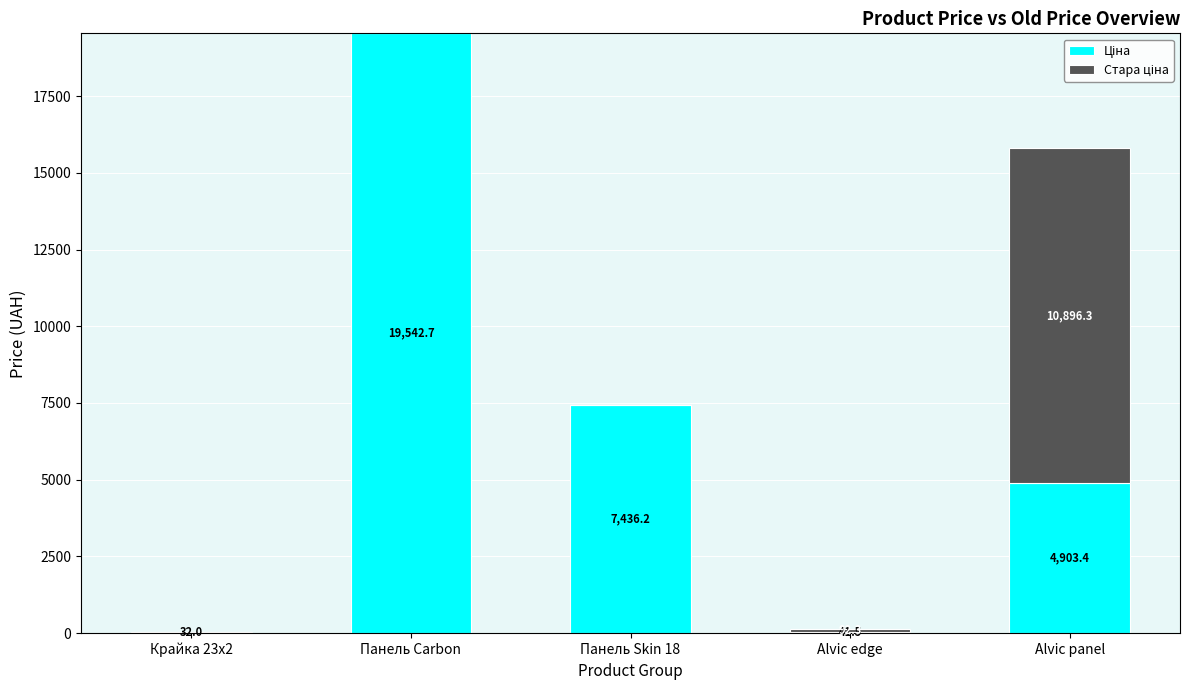

What is the total value across all series at Alvic edge?

133.8